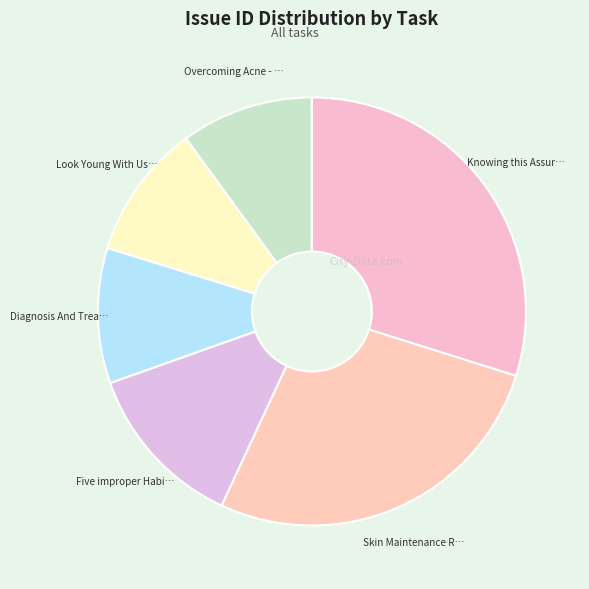

Count the number of slices in the pie.

6